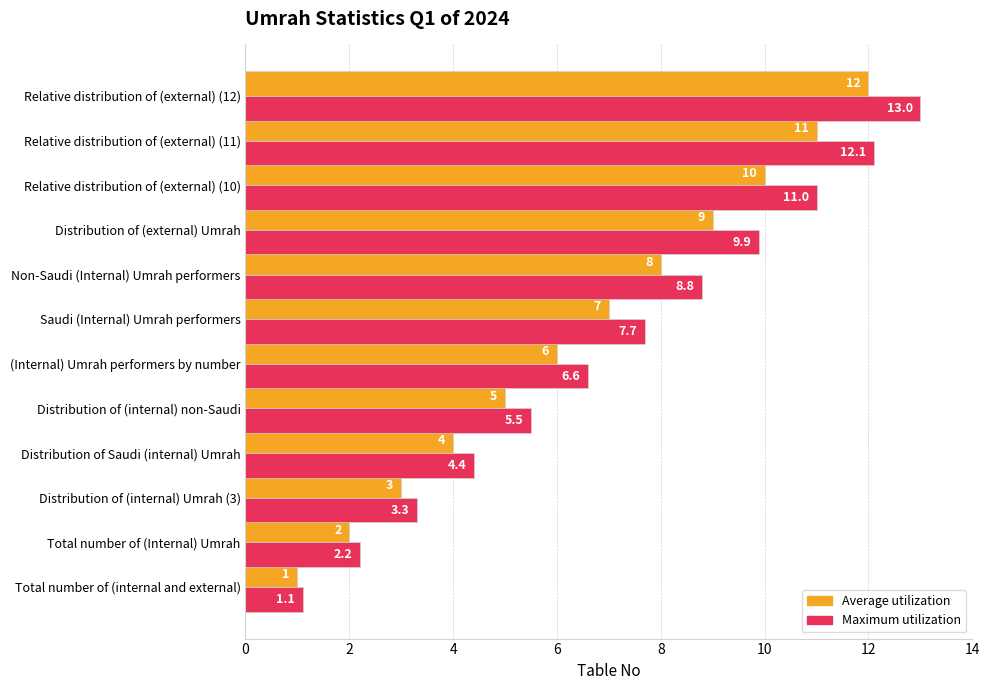

The value of Maximum utilization at Total number of (internal and external) is 1.1. True or false?

True